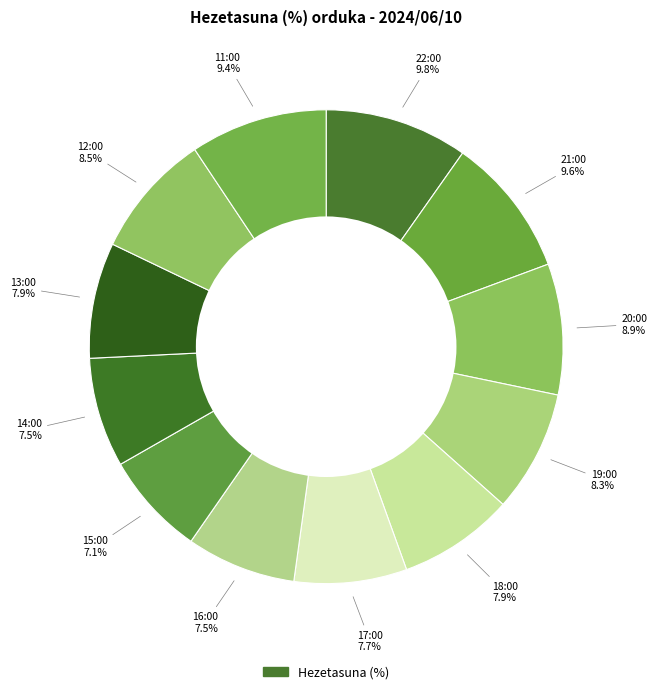

Count the number of slices in the pie.

12